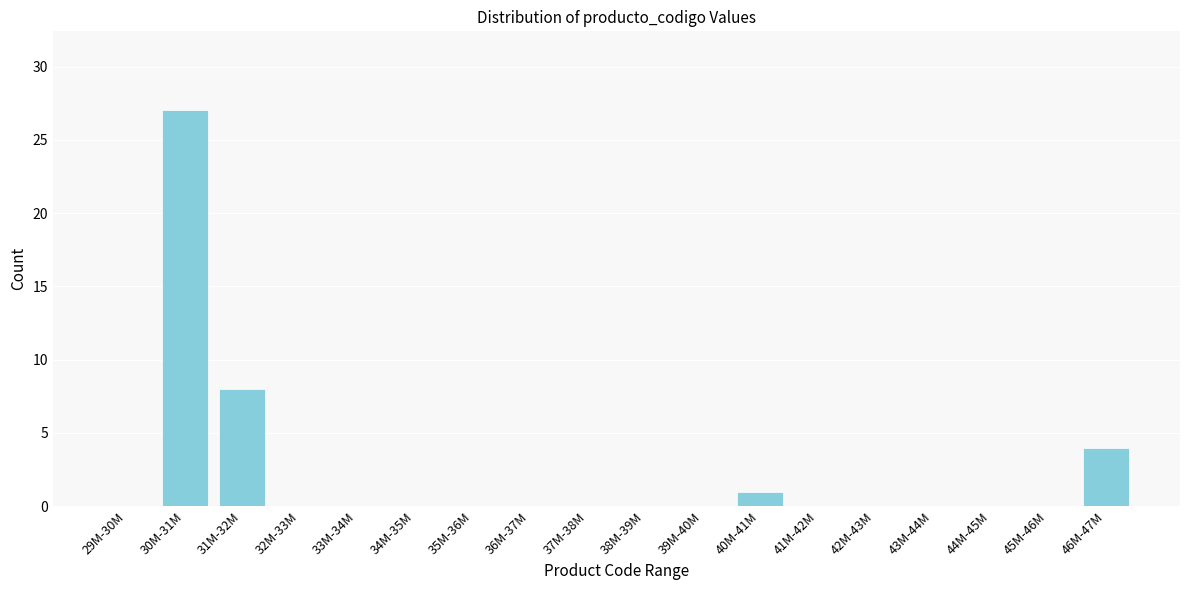

Reading left to right, what are all the values shown in this chart?

29M-30M=0	30M-31M=27	31M-32M=8	32M-33M=0	33M-34M=0	34M-35M=0	35M-36M=0	36M-37M=0	37M-38M=0	38M-39M=0	39M-40M=0	40M-41M=1	41M-42M=0	42M-43M=0	43M-44M=0	44M-45M=0	45M-46M=0	46M-47M=4